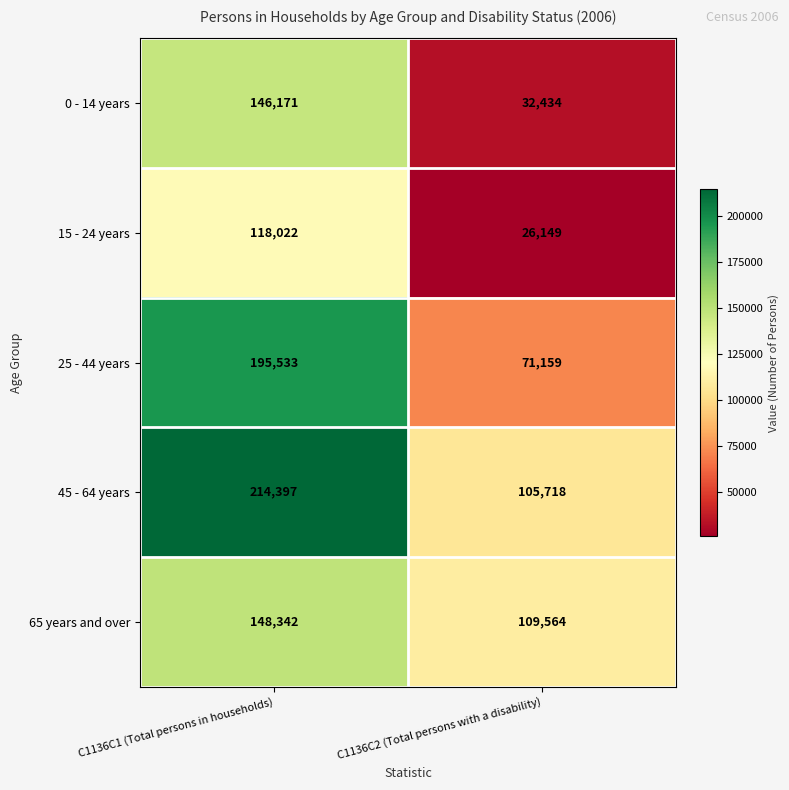

The value of 65 years and over at C1136C2 (Total persons with a disability) is 175284. True or false?

False